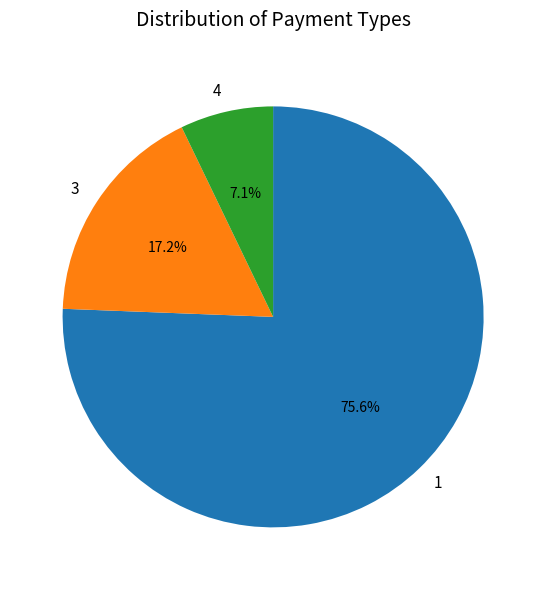

What is the largest slice in the pie chart?

1